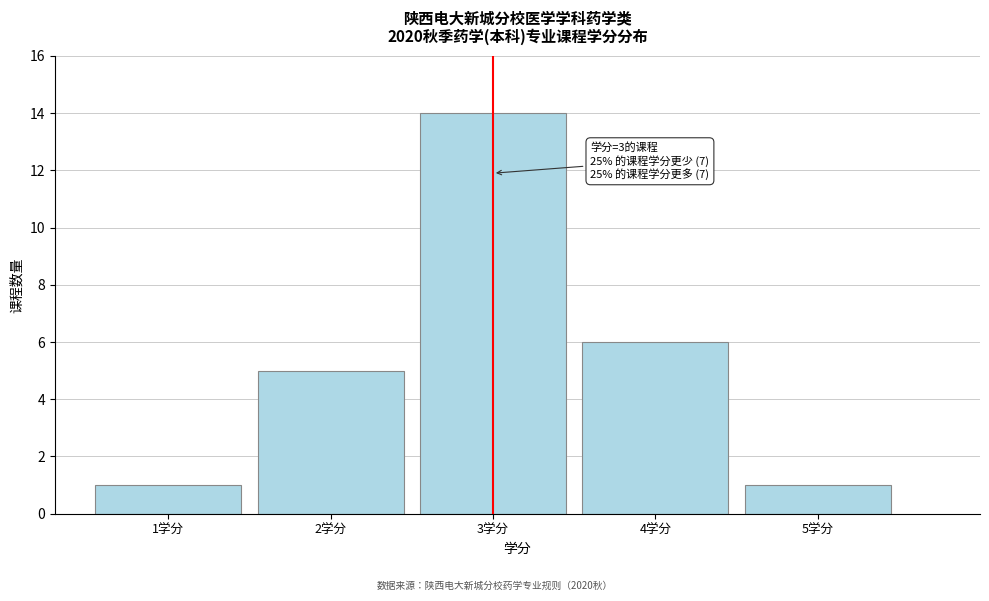

Which range on the x-axis has the tallest bar?

2.5 to 3.5